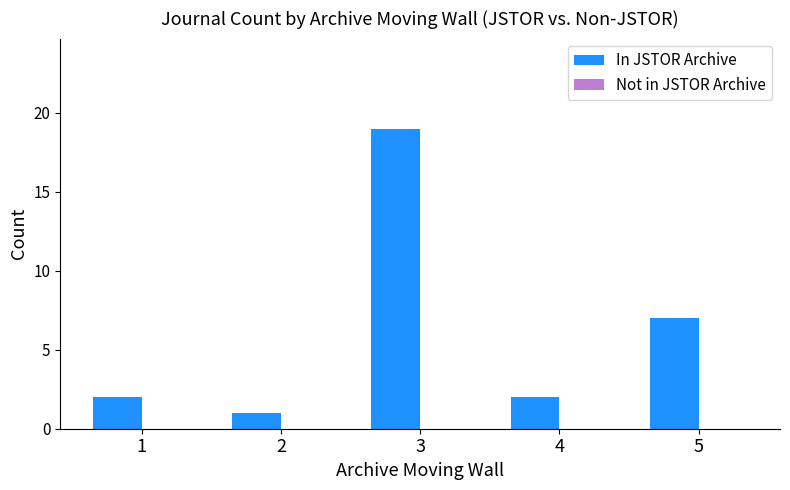

Reading left to right, extract all data points from this chart.

2	1	19	2	7